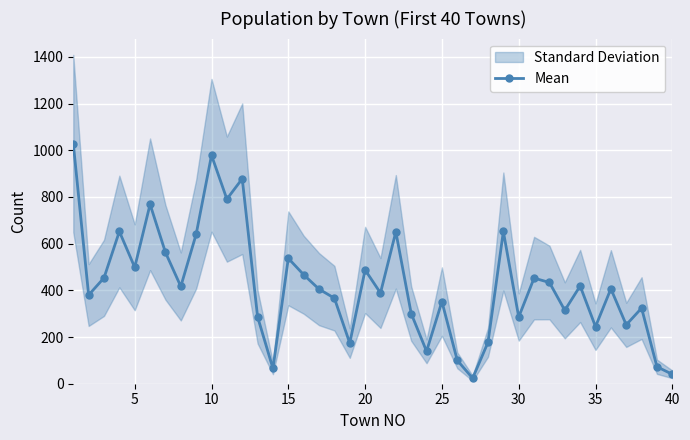

True or false: Mean has more than 2 interior local peaks.

True